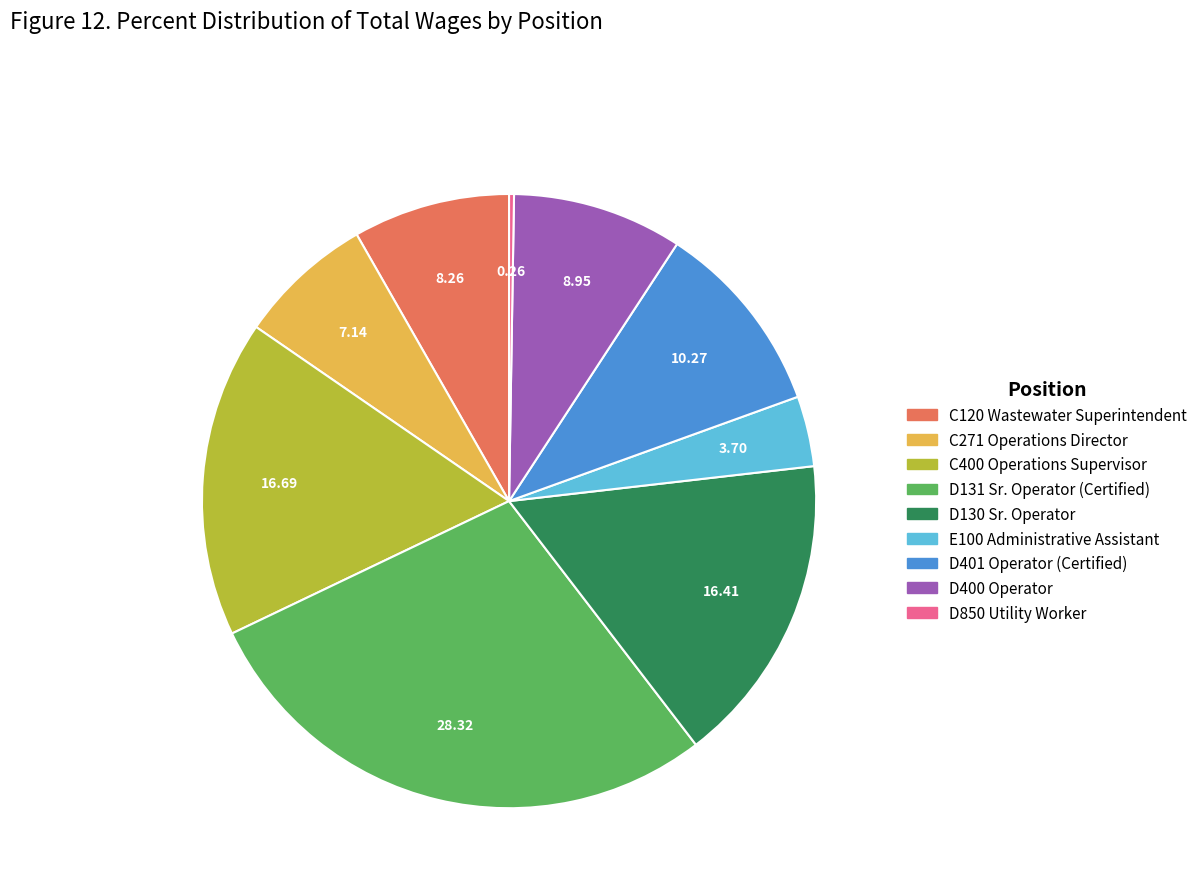

Combined, do D400 Operator and D401 Operator (Certified) account for over 50%?

No